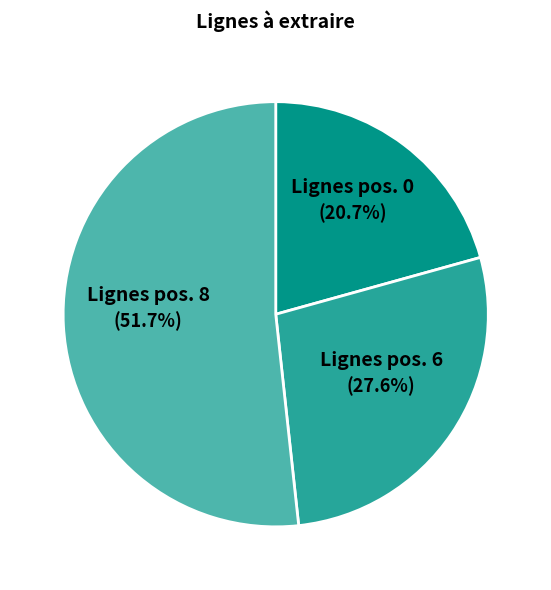

To the nearest percent, what is the difference between the largest and smallest slice percentages?

31%